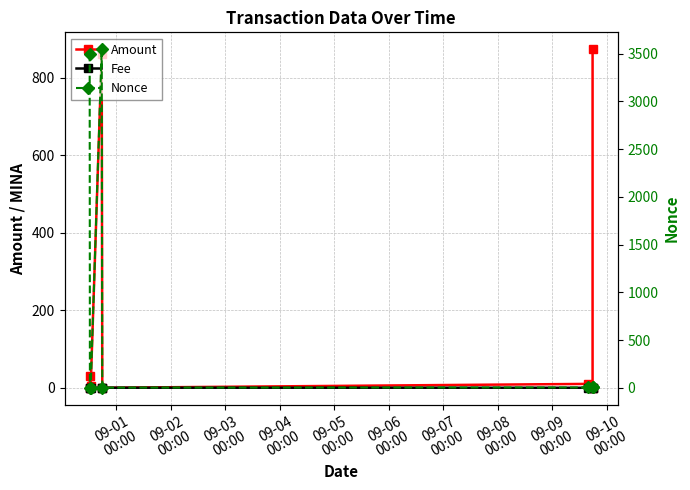

What is the difference between the Nonce values at 09-07
00:00 and 09-03
00:00?

3.0